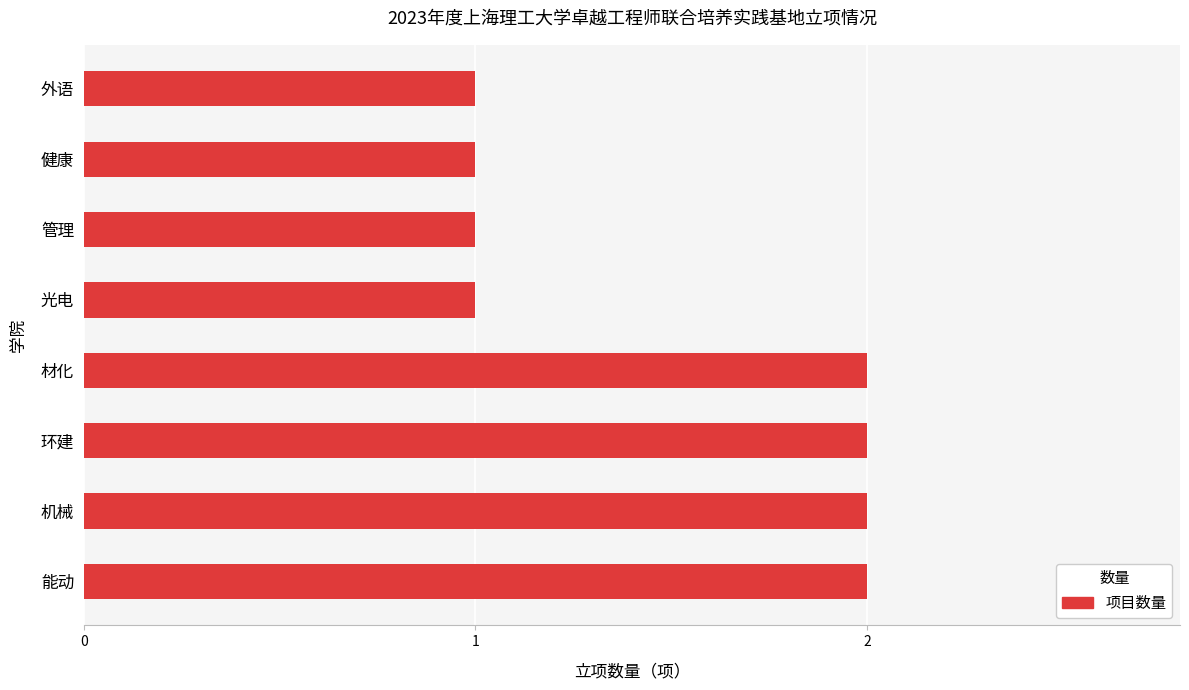

Approximately how many times larger is the value at 外语 compared to 光电?

1.0